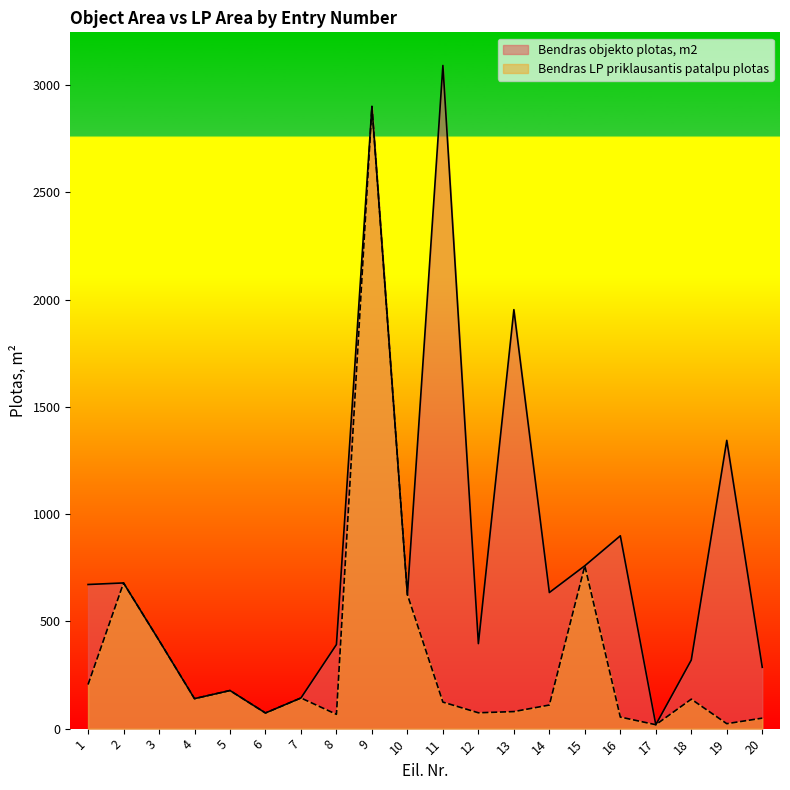

What is the difference between the maximum and minimum values in the Bendras objekto plotas, m2 series?

3073.8